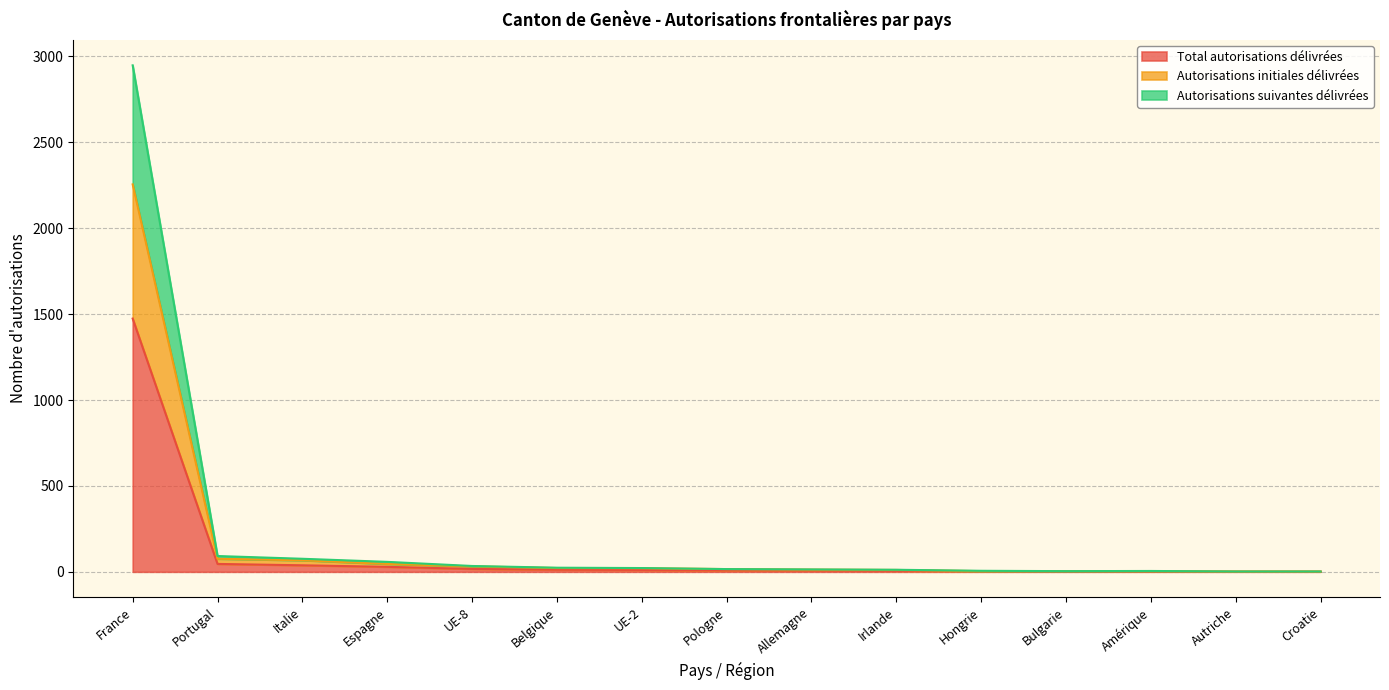

What is the sum of the Autorisations suivantes délivrées values at Amérique and Bulgarie?

9